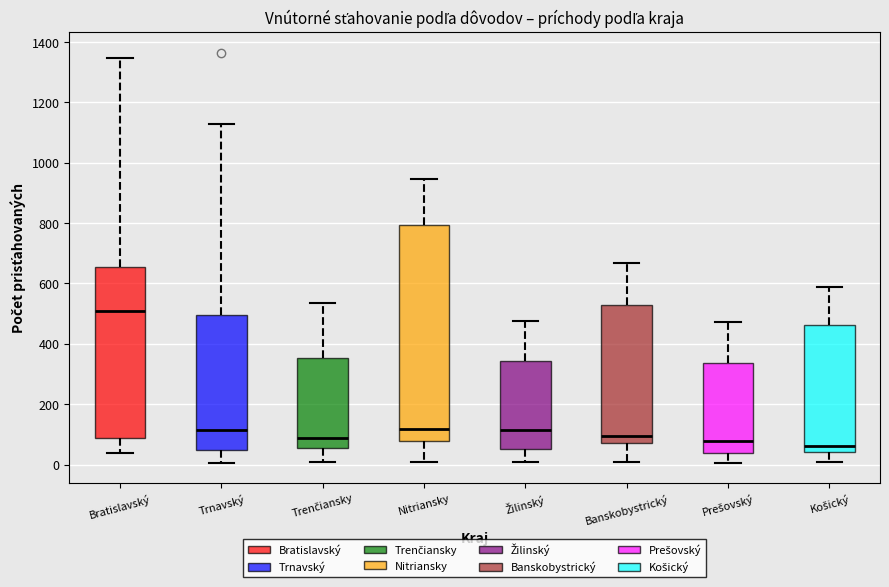

Which box has the highest median line?

Bratislavský